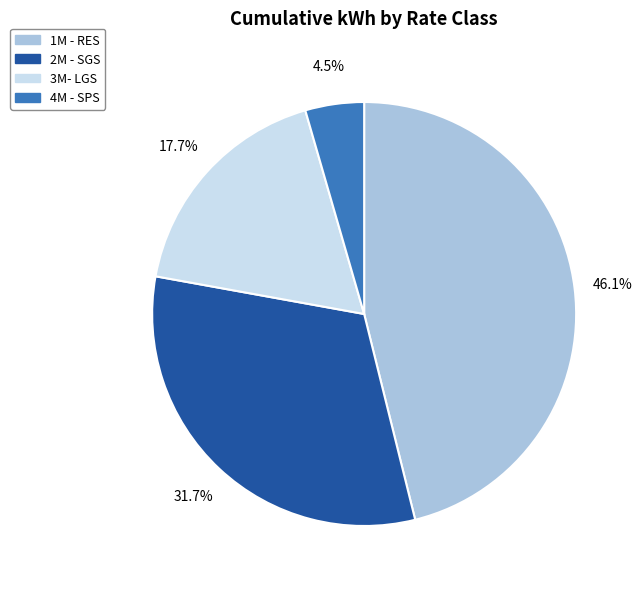

Count the number of slices in the pie.

4